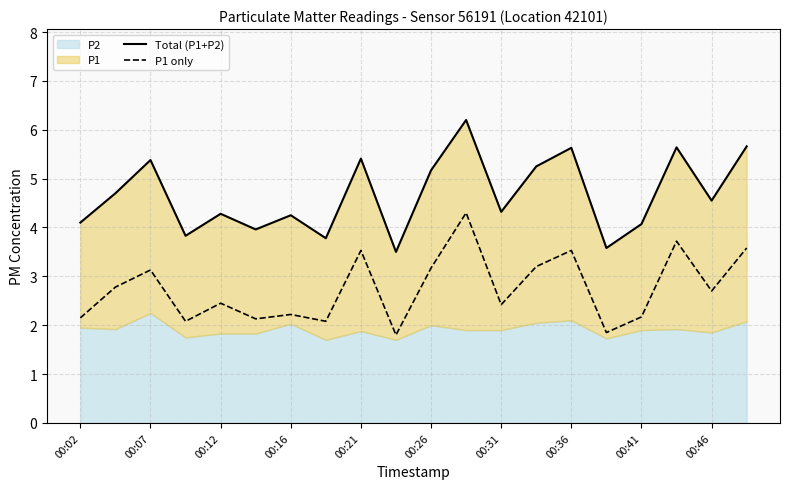

Where does the P1 only series first go above 2?

00:02